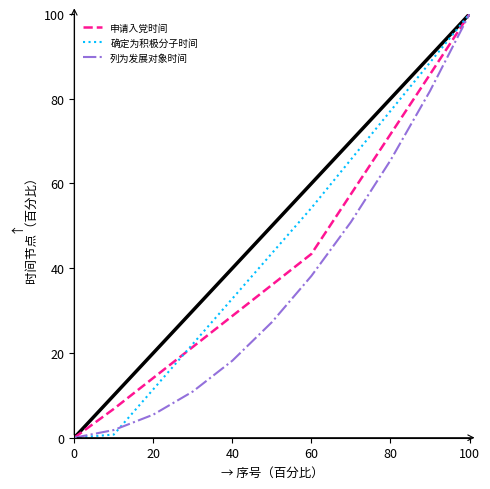

What is the maximum value for 申请入党时间?

100.0